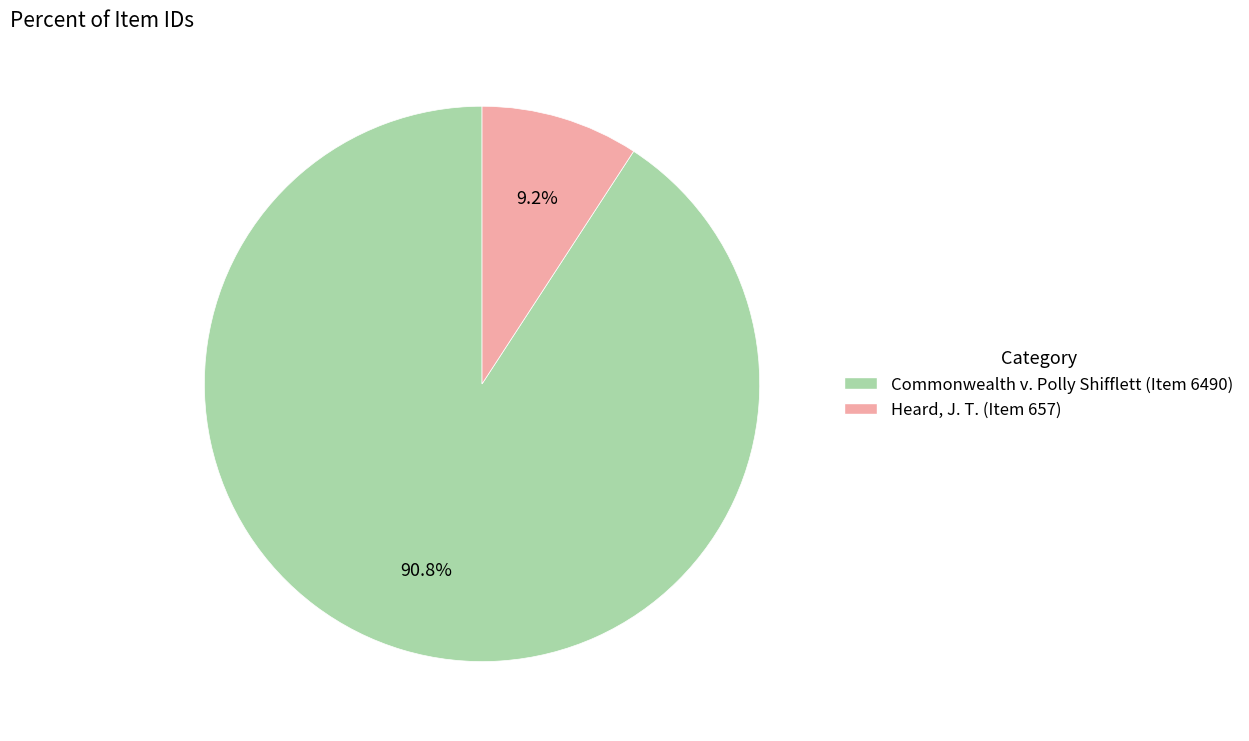

To the nearest percent, what portion does Commonwealth v. Polly Shifflett (Item 6490) represent?

91%